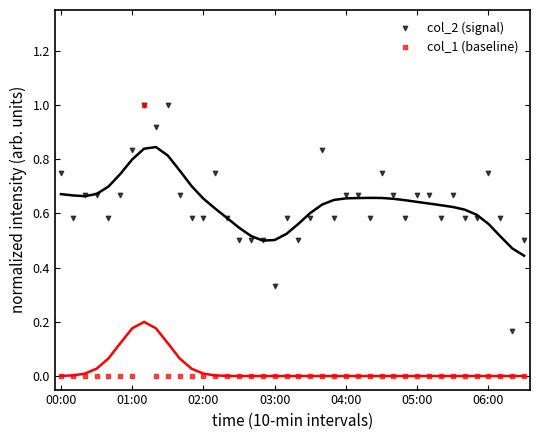

What are all the series names shown in the legend?

col_2 (signal), col_1 (baseline)